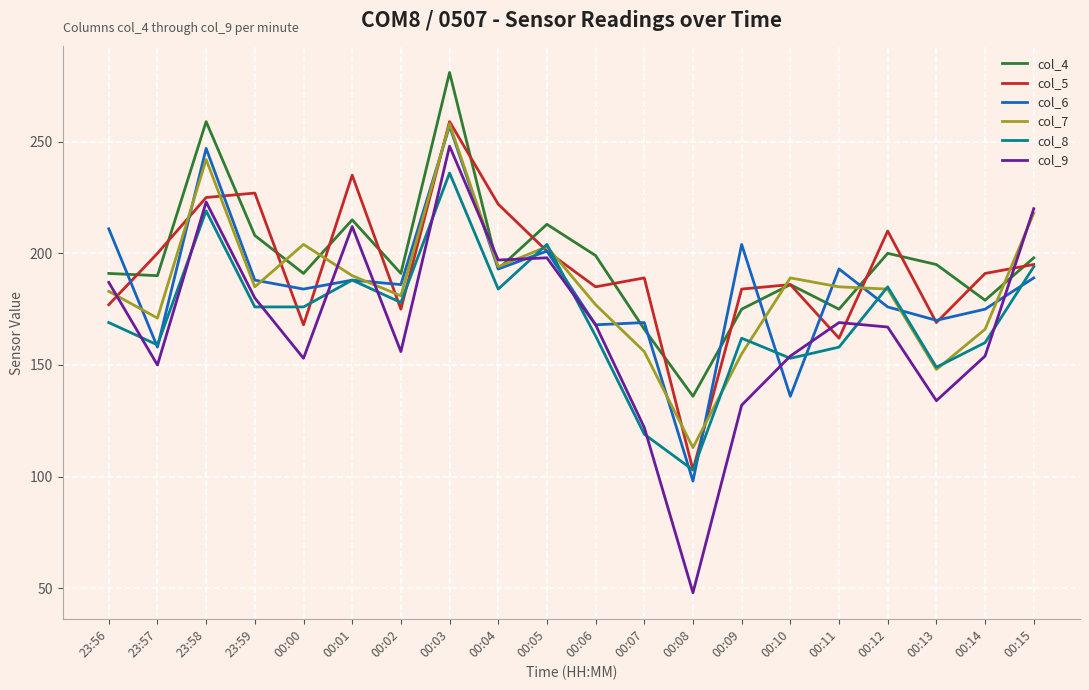

Is the value of col_9 at 00:02 greater than the value of col_8 at 00:14?

No